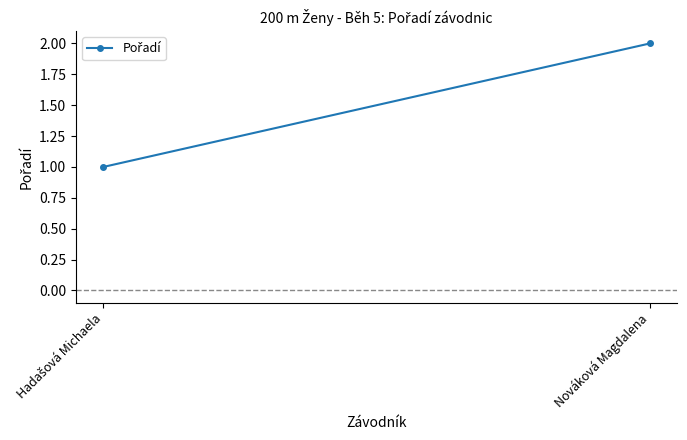

Between Nováková Magdalena and Hadašová Michaela, which is larger?

Nováková Magdalena